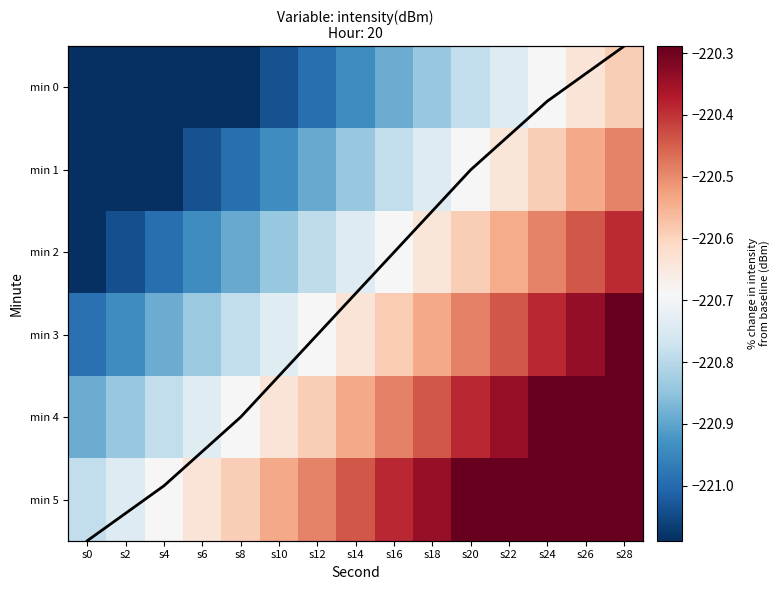

The min 2 series shows -220.7 at s16. True or false?

True